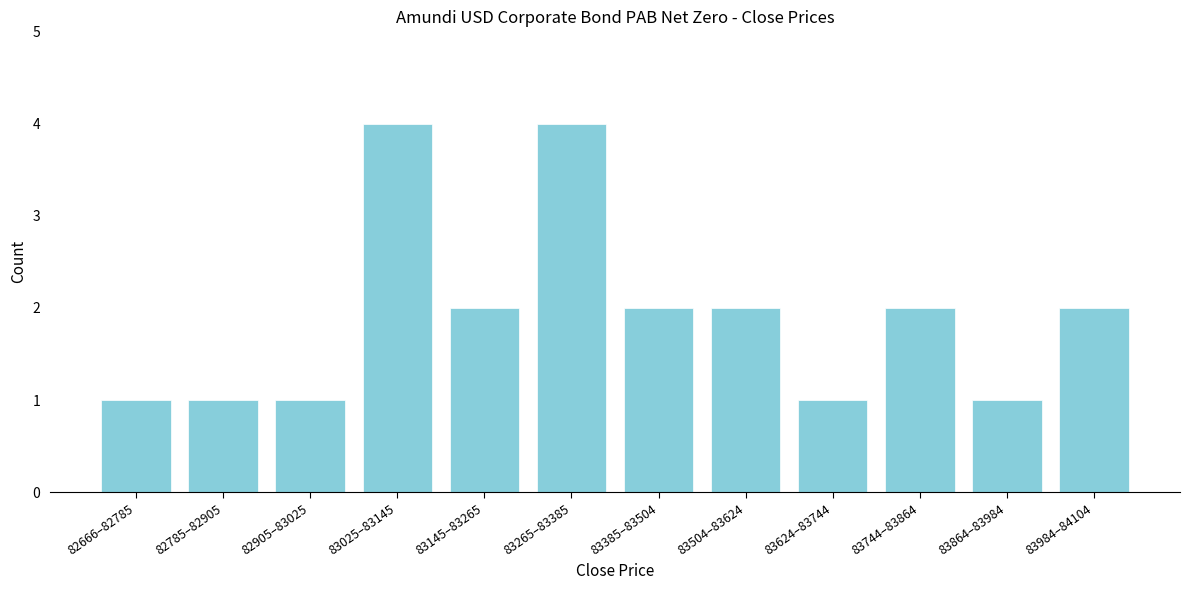

Reading right to left, list all the values displayed in this chart.

2	1	2	1	2	2	4	2	4	1	1	1